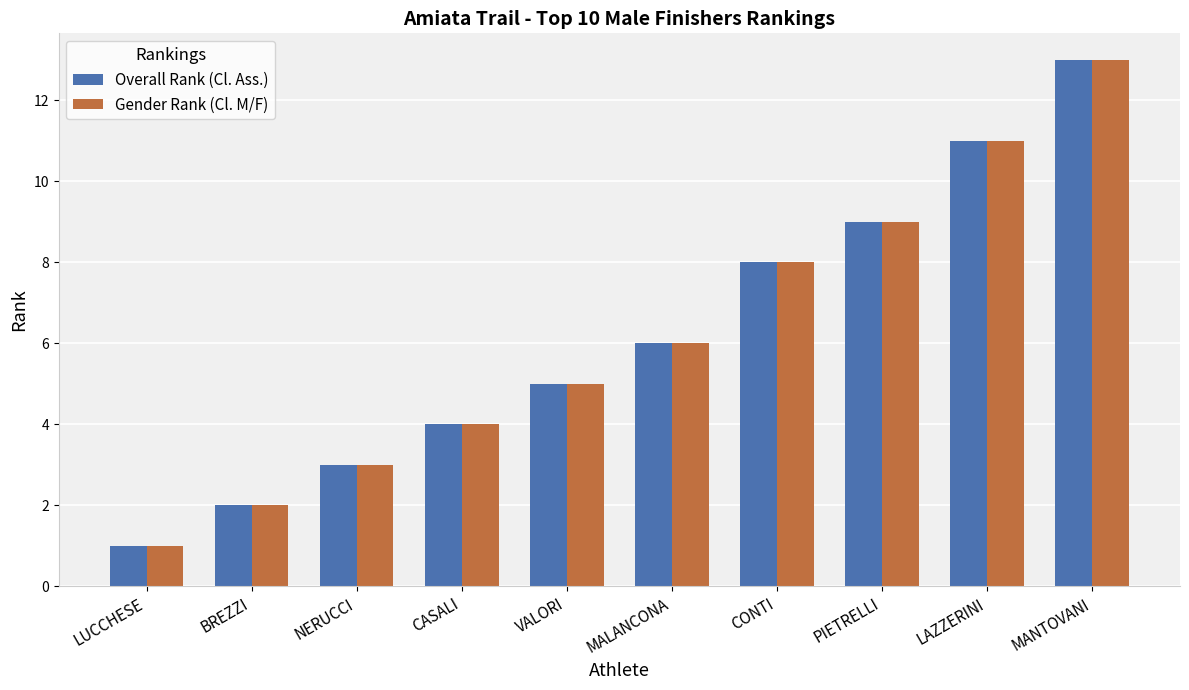

True or false: Gender Rank (Cl. M/F) has a value of 2 at BREZZI.

True